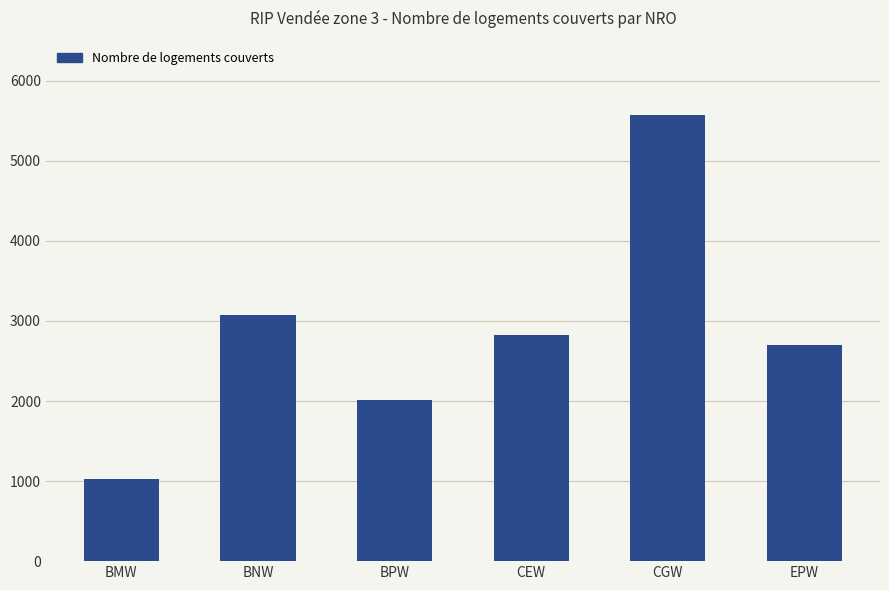

What is the value of the 5th bar from the left?

5575